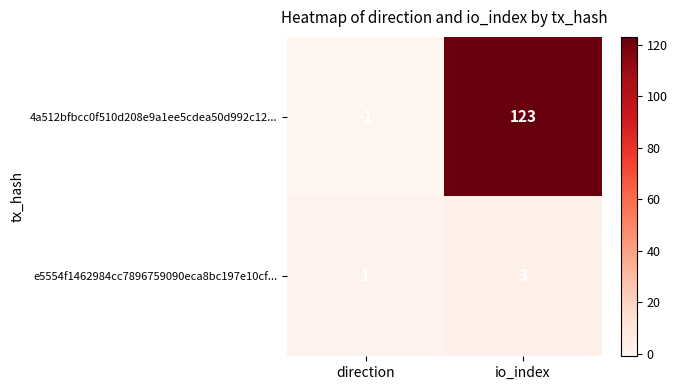

What is the highest value of the e5554f1462984cc7896759090eca8bc197e10cf... series?

3